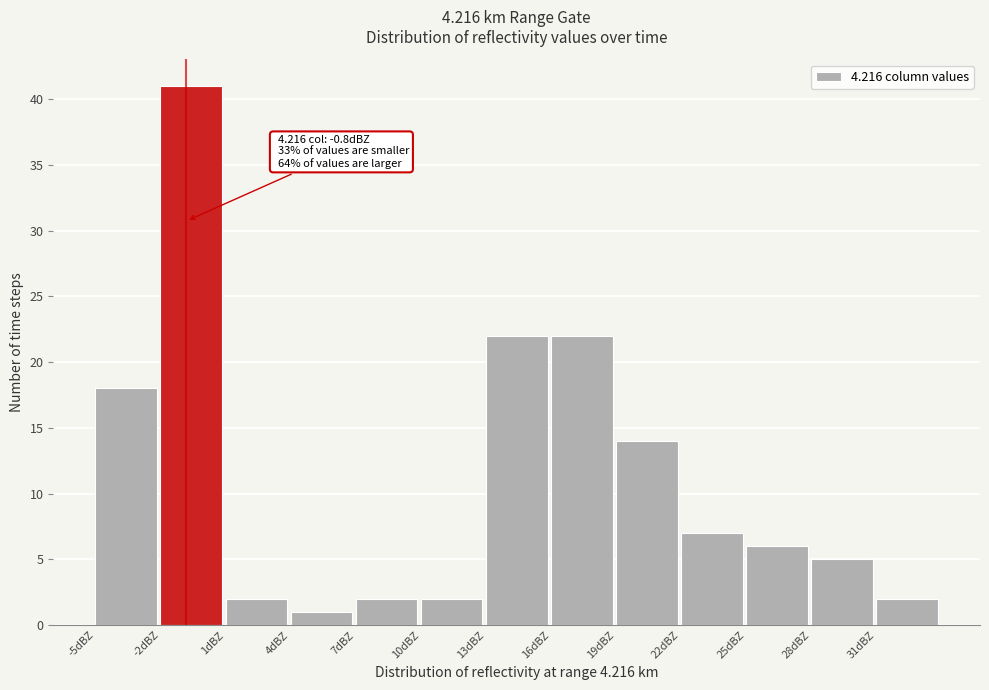

Which range on the x-axis has the tallest bar?

-2 to 1